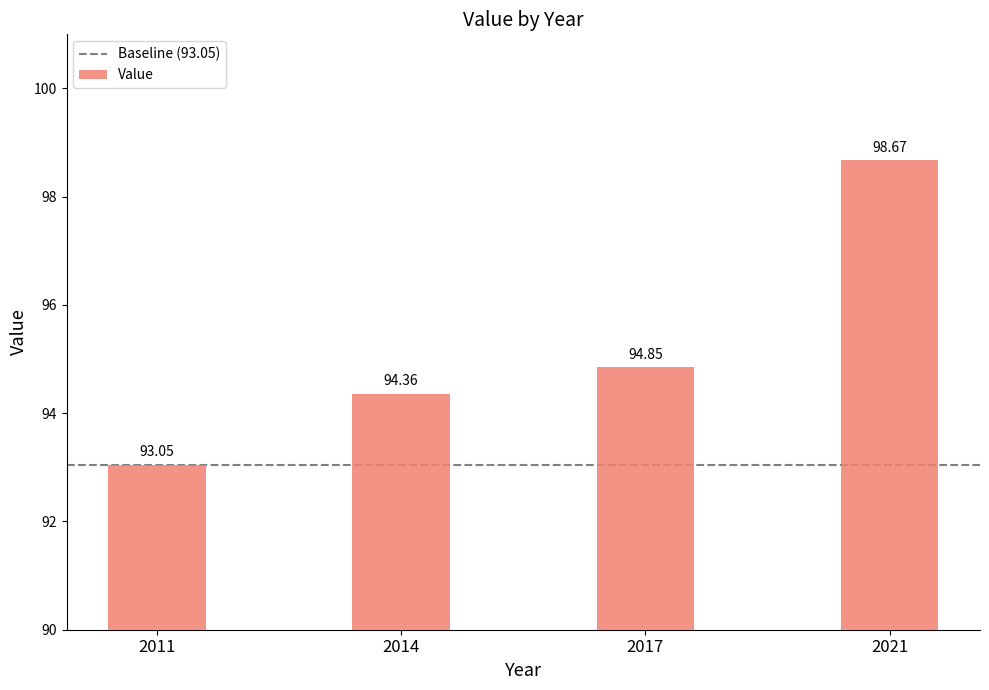

The value at 2011 is 19.6. True or false?

False